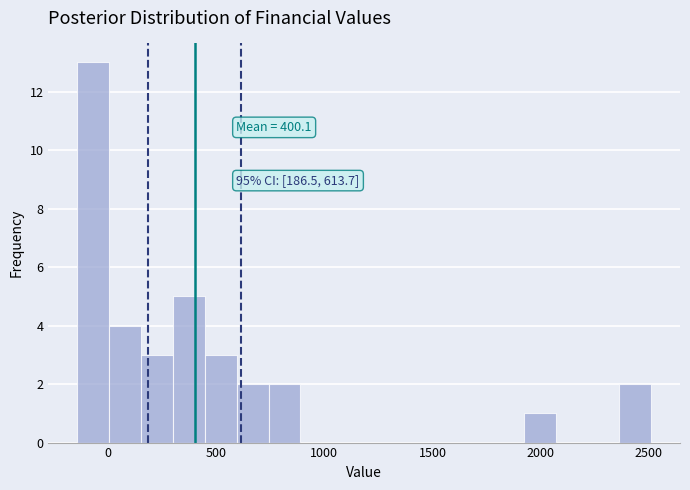

Read against the x-axis, roughly where is the centre of the tallest bar?

-50